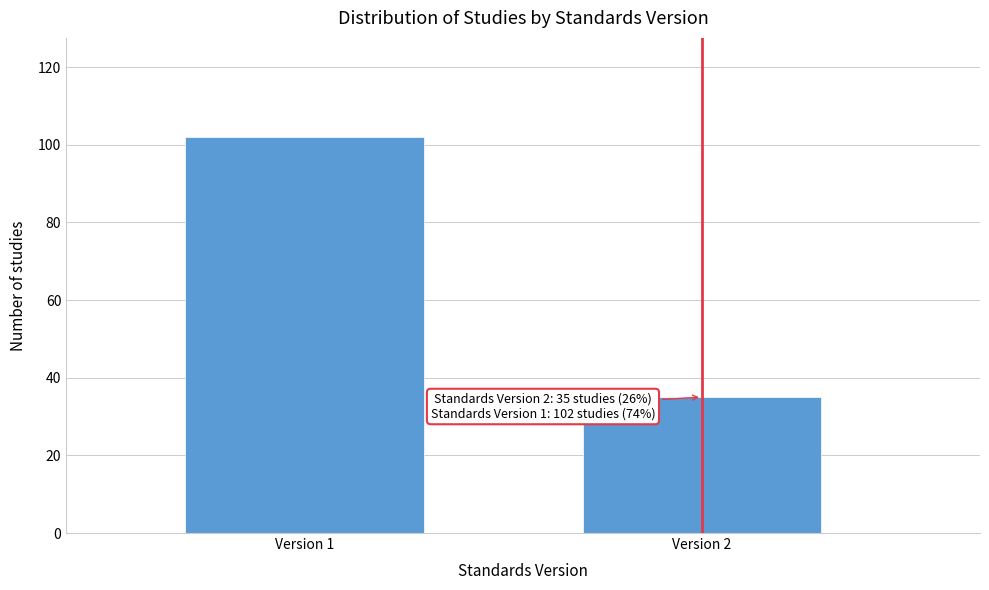

Reading left to right, transcribe all the data shown in this chart.

Version 1=102	Version 2=35